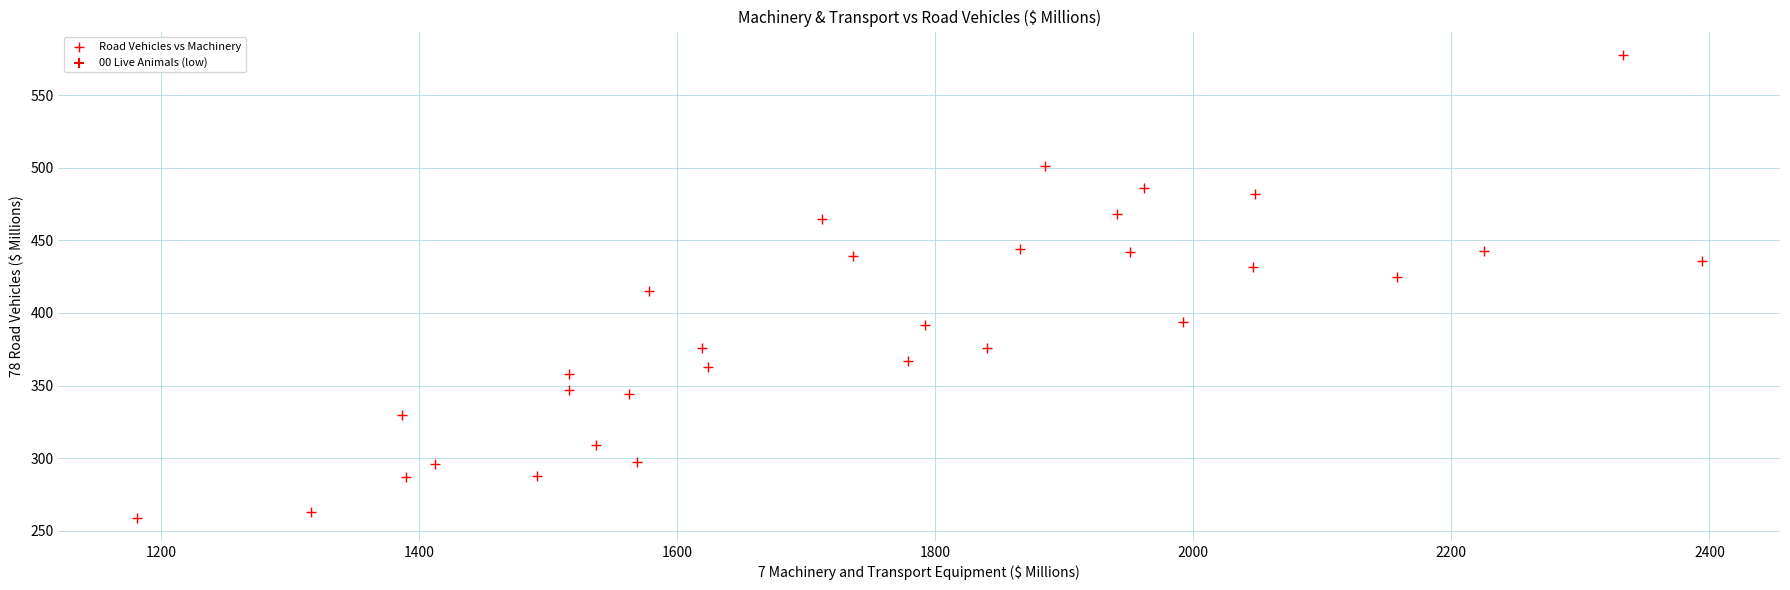

What is the range of X values (max minus min)?

1213